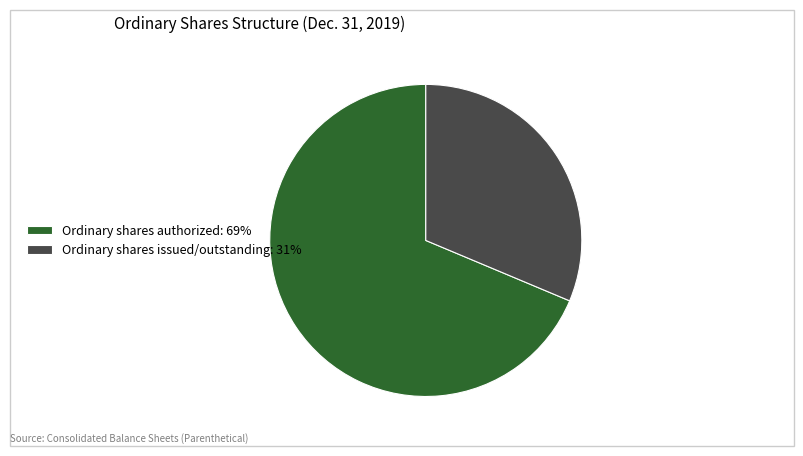

Combined, do Ordinary shares authorized: 69% and Ordinary shares issued/outstanding: 31% account for over 50%?

Yes